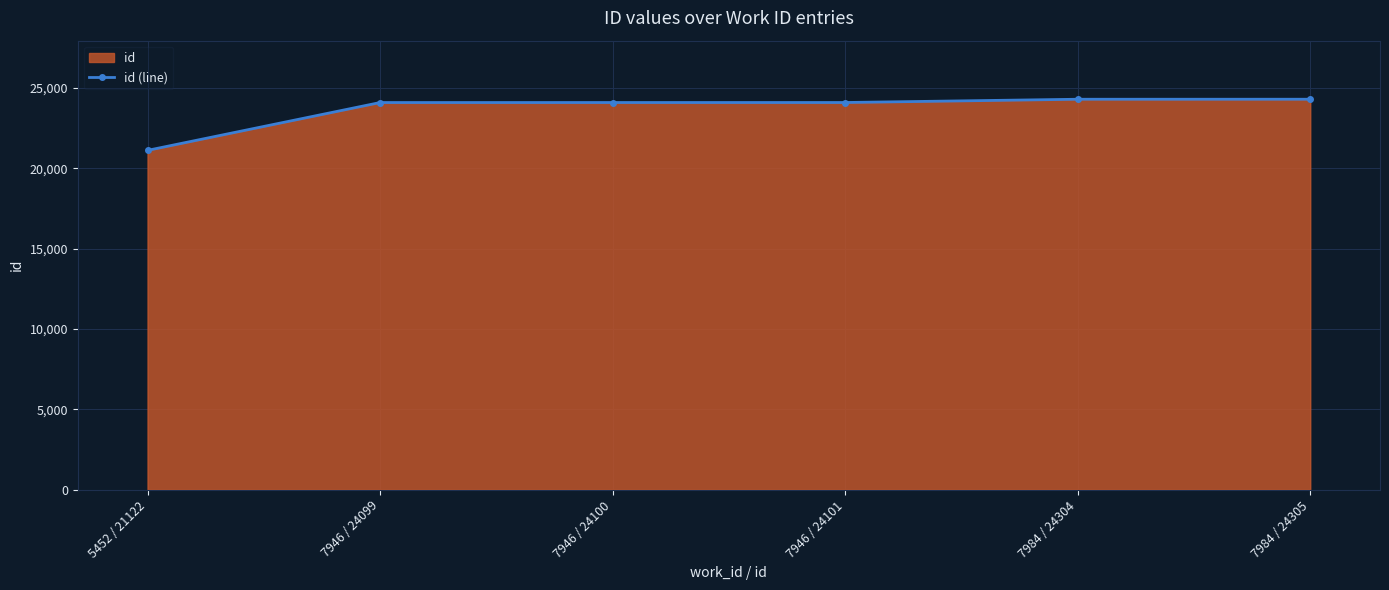

Which category has the lowest value across all series?

5452 / 21122